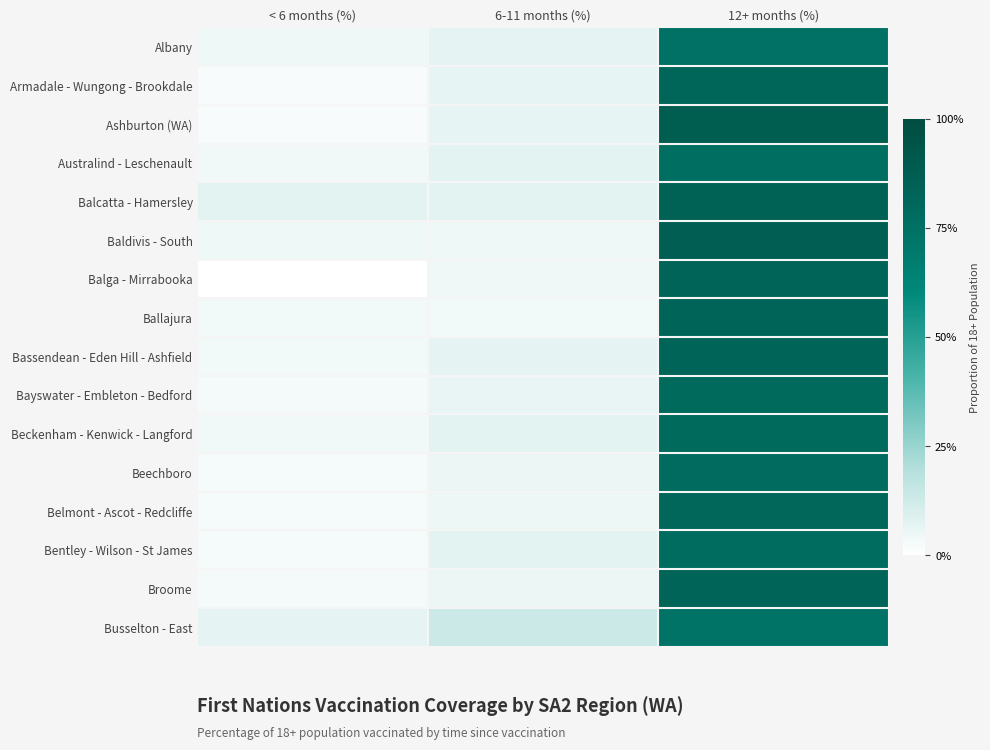

Which series has the largest range (max minus min)?

Ashburton (WA)